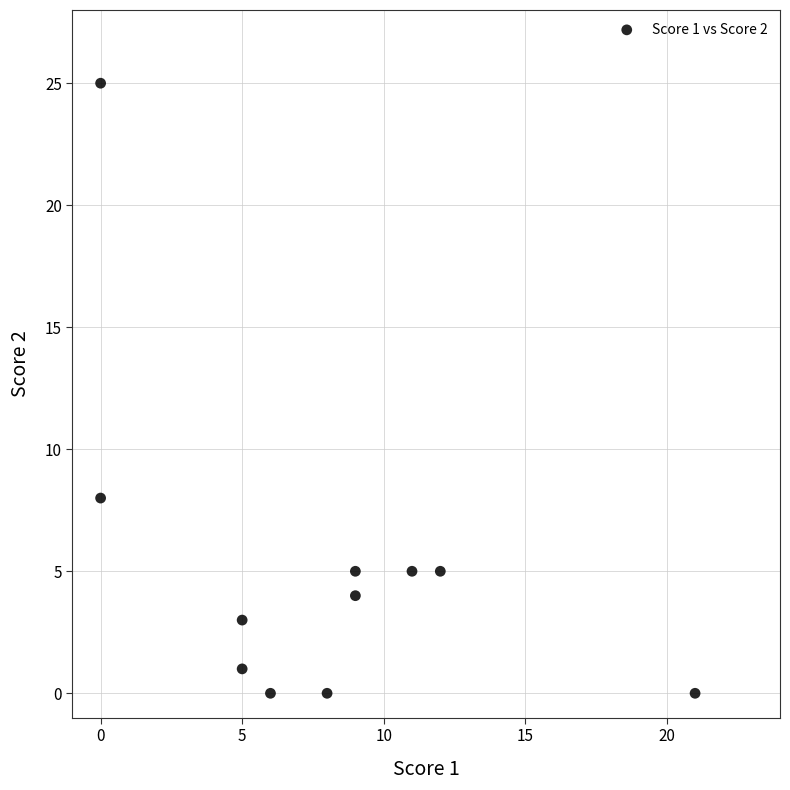

What Y value in the scatter plot is closest to 12?

8